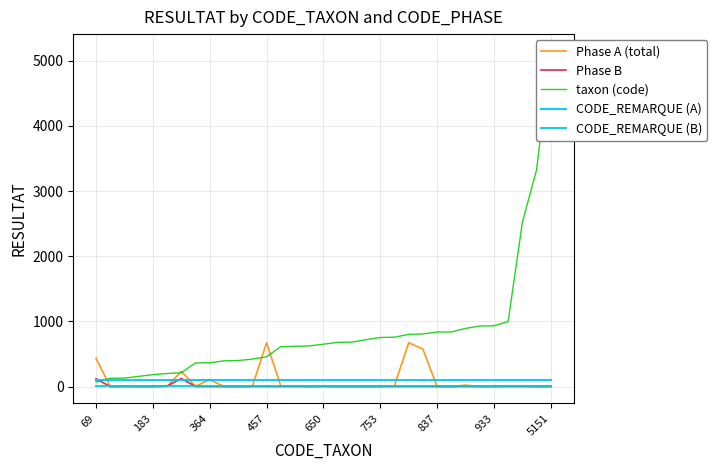

The Phase B series shows 0 at 5151. True or false?

True